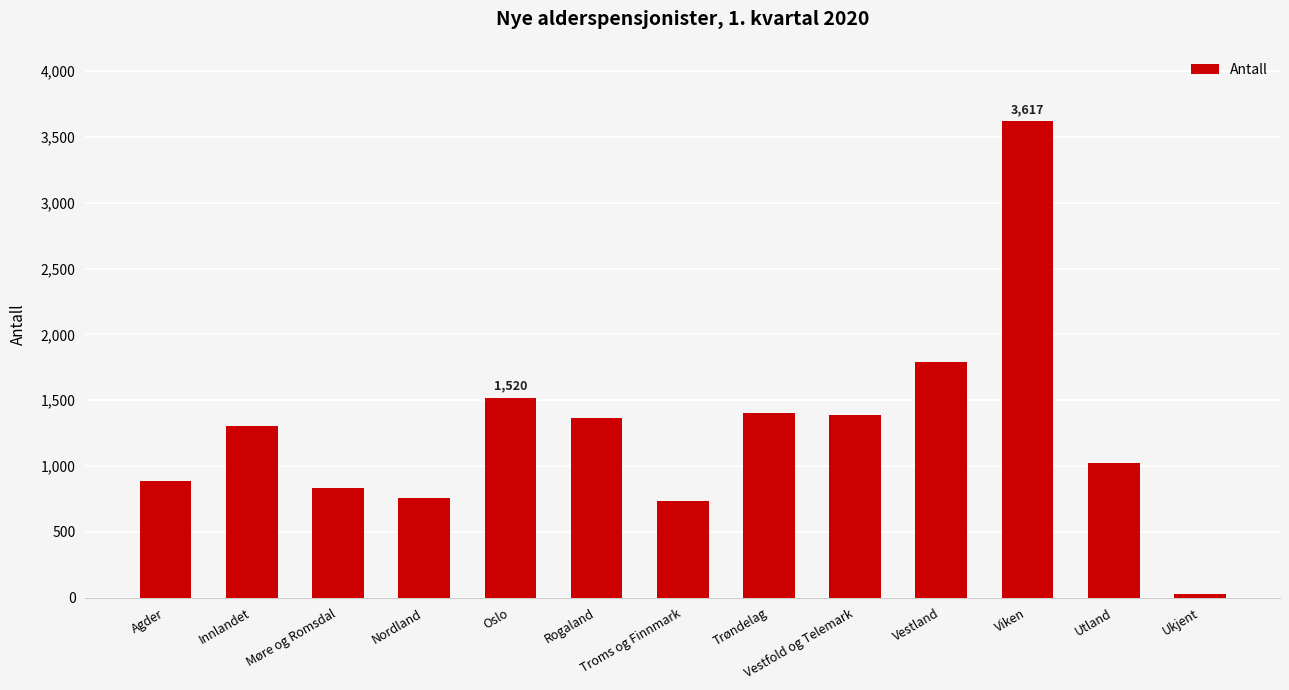

How many series are shown in this chart?

1